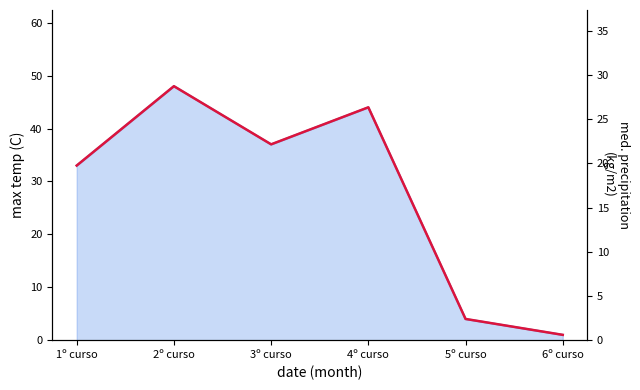

List the labels in order of value, smallest first.

6º curso, 5º curso, 1º curso, 3º curso, 4º curso, 2º curso